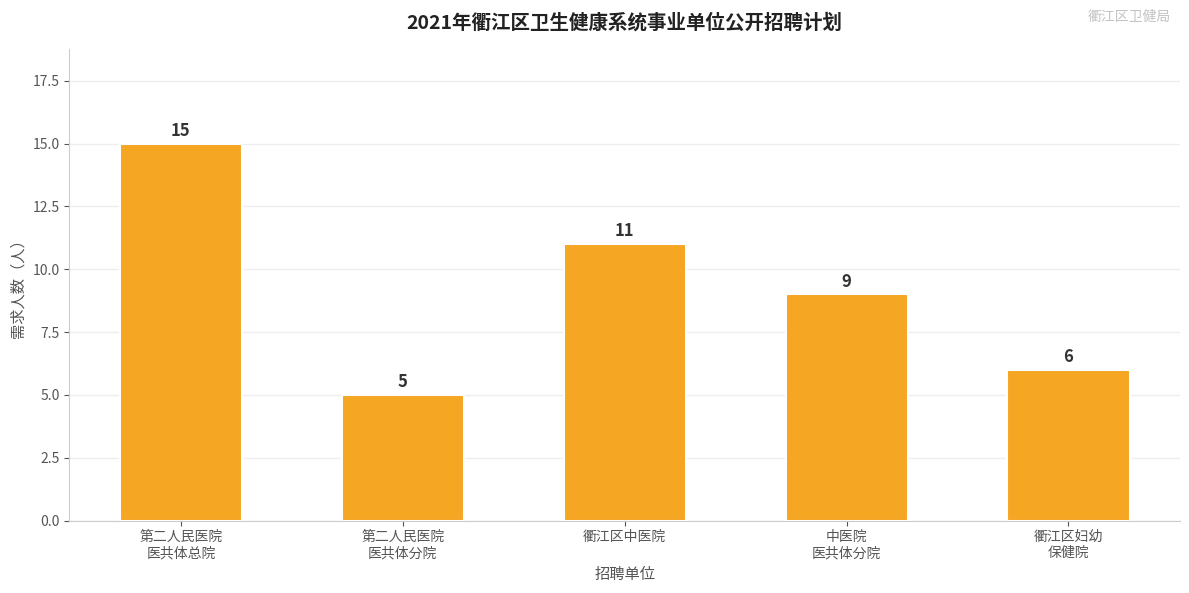

True or false: the data shows 11 at 衢江区中医院.

True